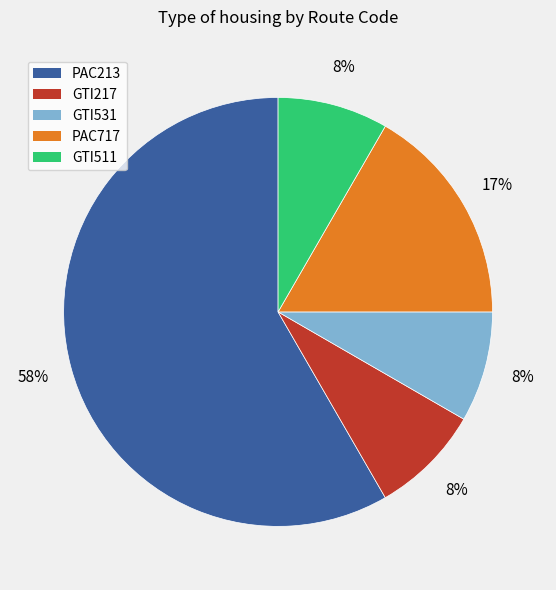

Is it true that PAC213 is 68% of the pie?

False